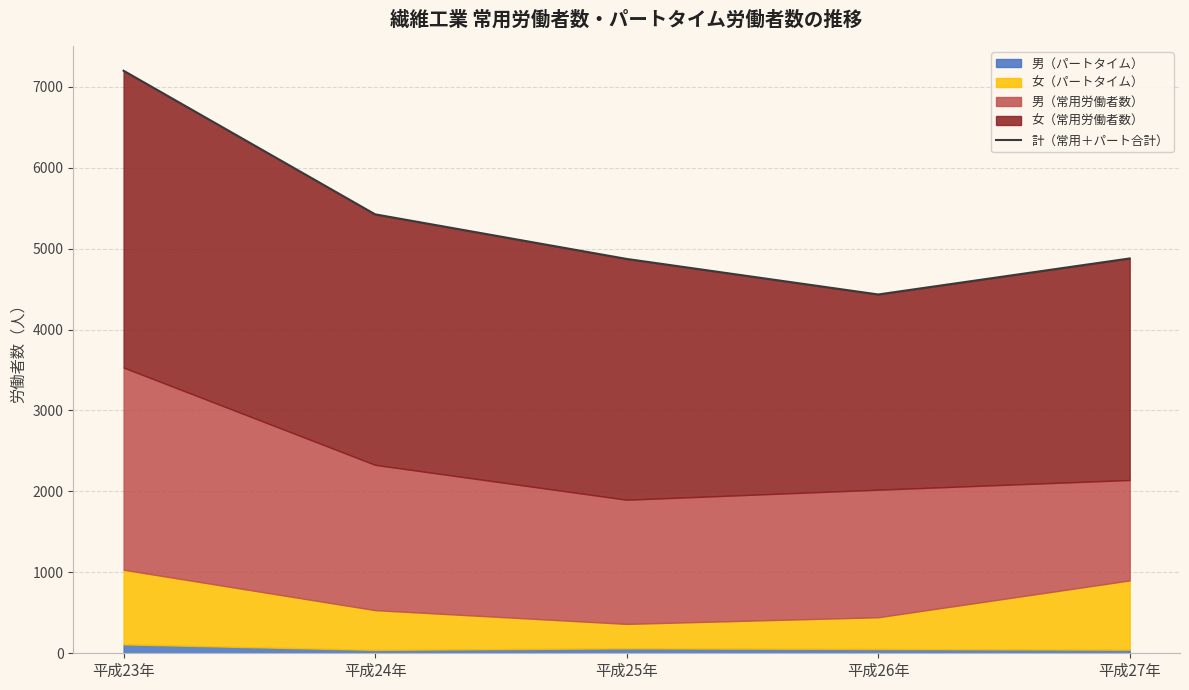

What is the minimum value shown in the chart?

4433